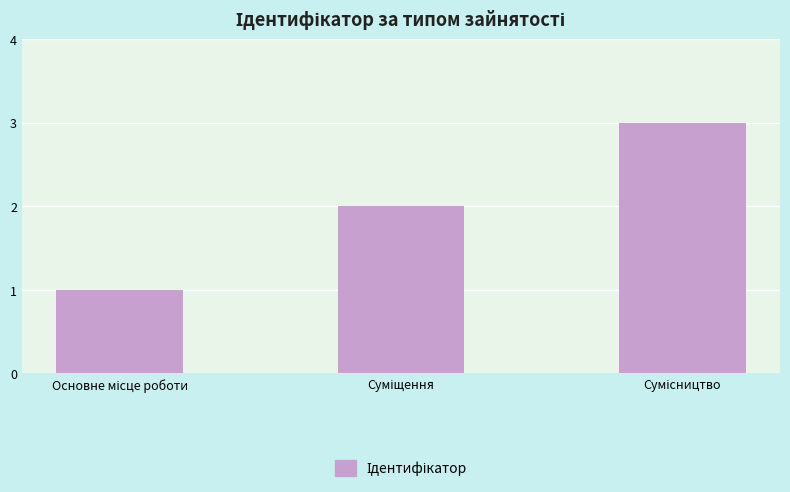

What is the sum of all values?

6